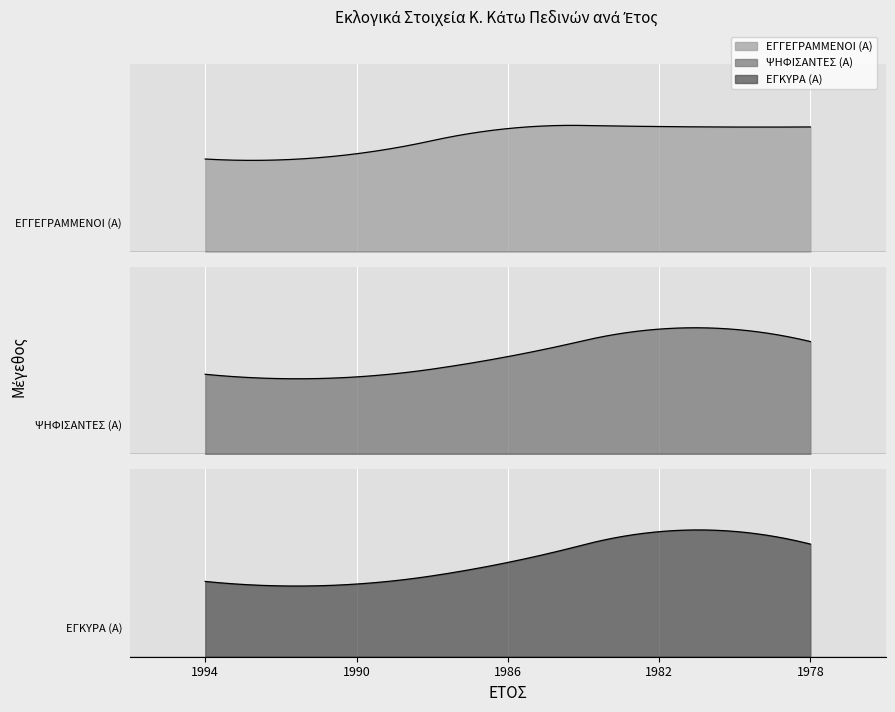

List the series in order of their peak value, highest first.

ΕΓΓΕΓΡΑΜΜΕΝΟΙ (Α), ΨΗΦΙΣΑΝΤΕΣ (Α), ΕΓΚΥΡΑ (Α)